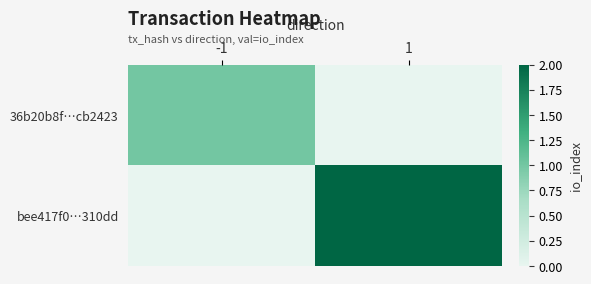

Between -1 and 1, which is larger?

-1